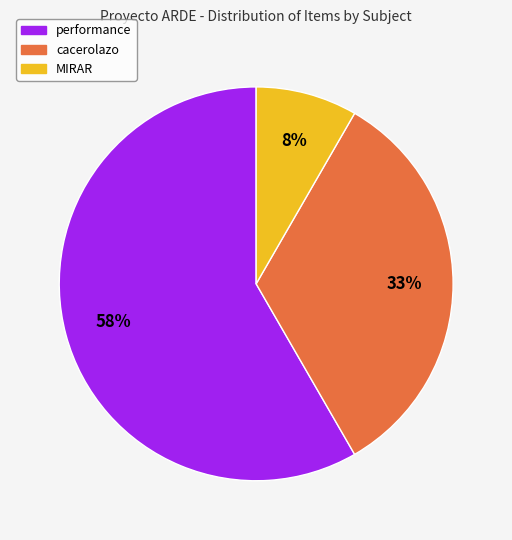

To the nearest percent, what is the average slice percentage?

33%